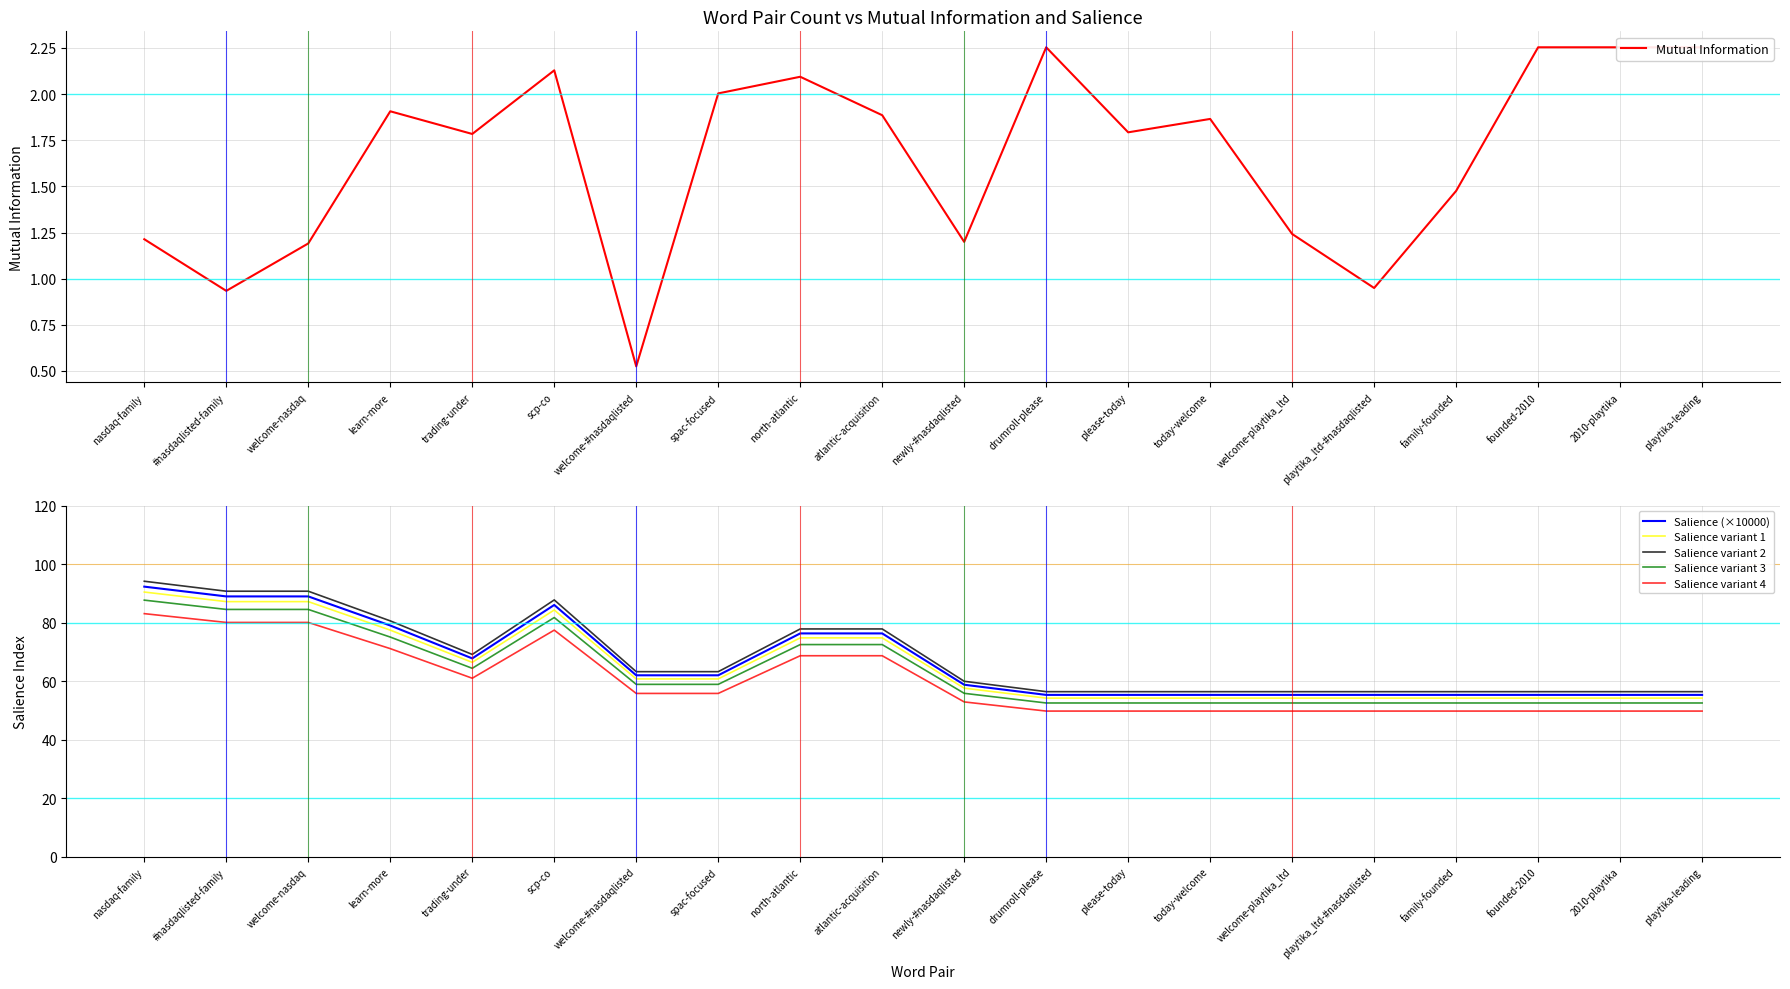

The Salience variant 2 series shows 77.8 at atlantic-acquisition. True or false?

True